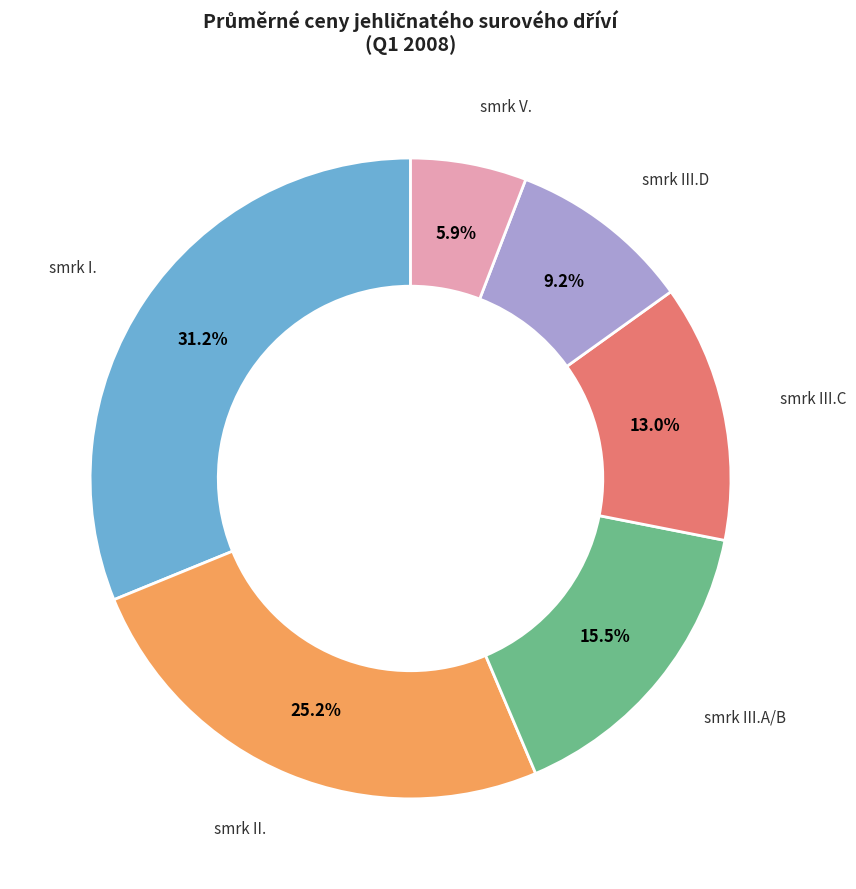

Is there a majority slice in this chart?

No